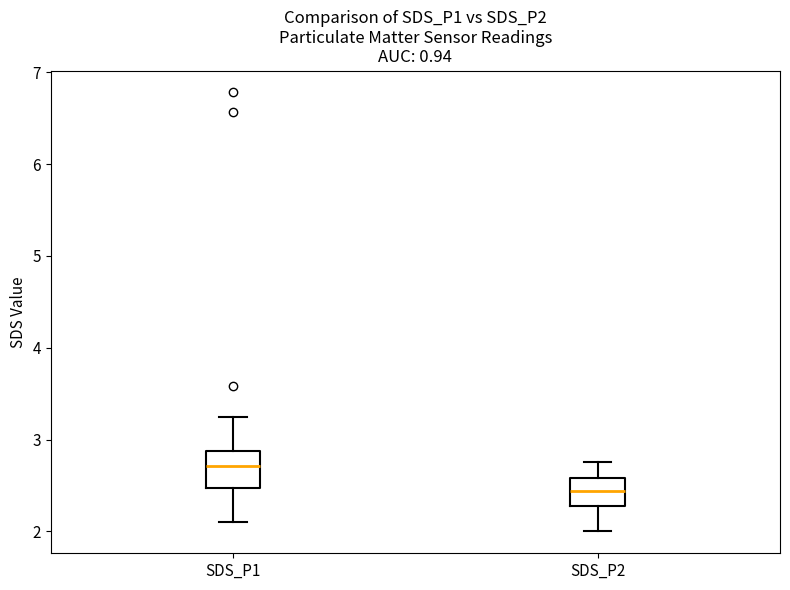

Reading left to right, transcribe this box plot: for each box, give where its median line is, the range the box spans, and where its two whiskers end, as read against the y-axis. The values are not printed on the chart, so give them approximately, as read against the axis.

SDS_P1: median 2.7, box 2.5 to 2.9, whiskers 2.1 to 3.3
SDS_P2: median 2.4, box 2.3 to 2.6, whiskers 2.0 to 2.8